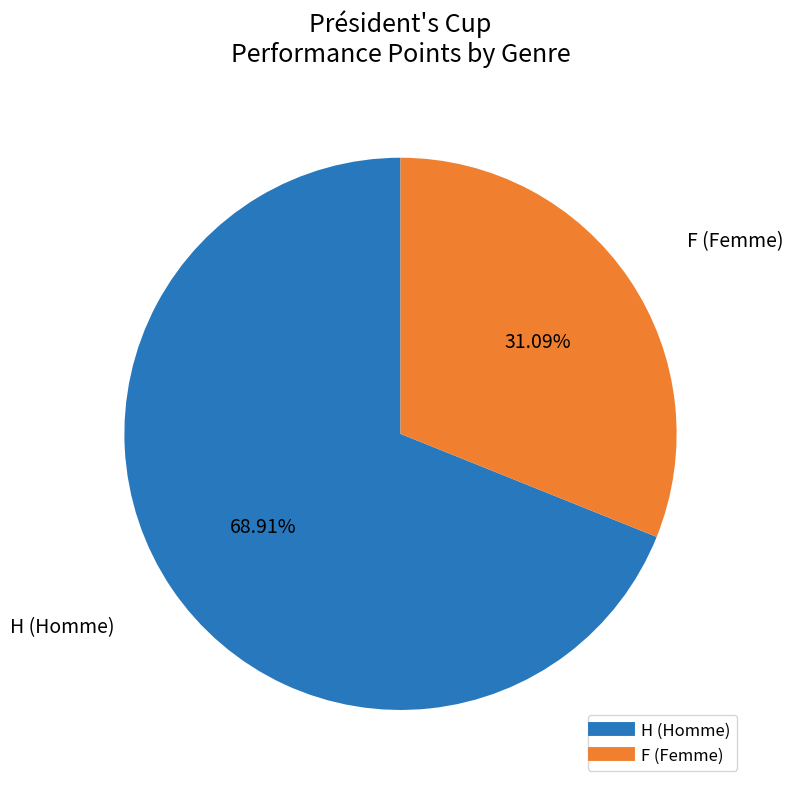

Does any single category account for the majority?

Yes